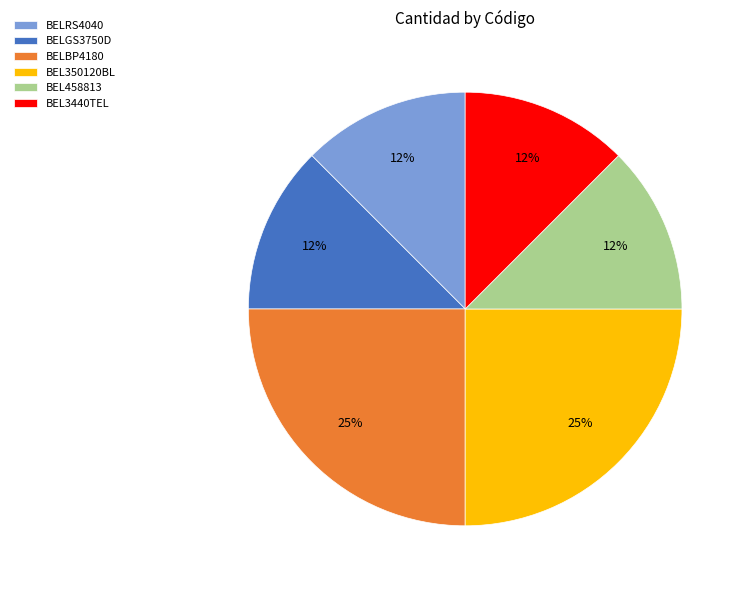

Between BELBP4180 and BEL3440TEL, which is larger?

BELBP4180